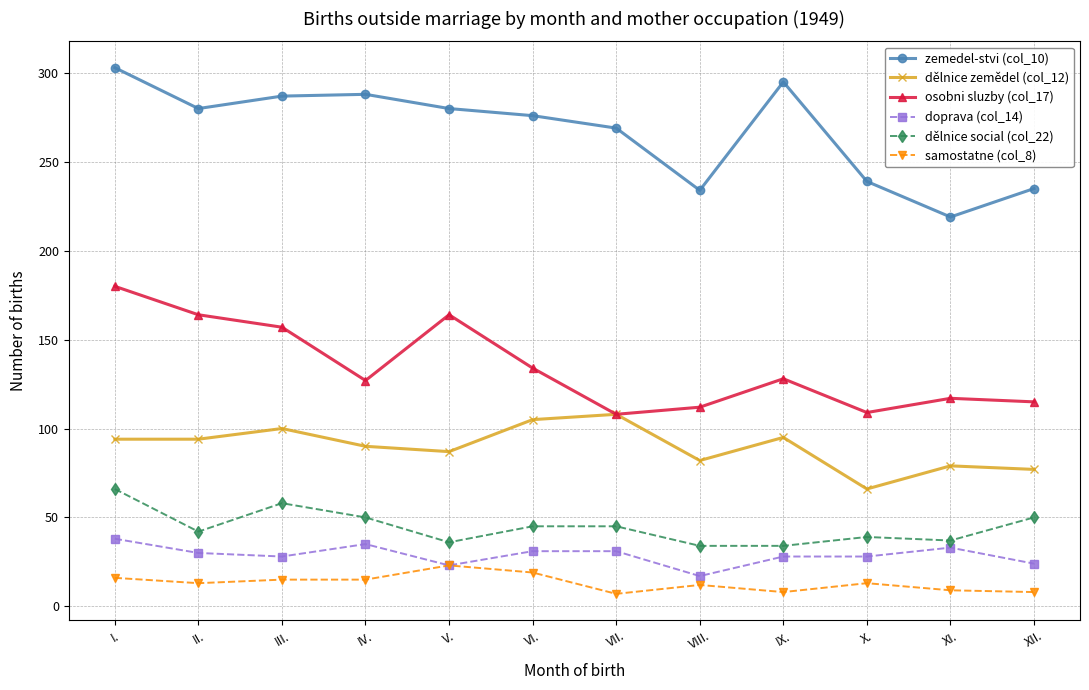

Which series has the largest total across all categories?

zemedel-stvi (col_10)